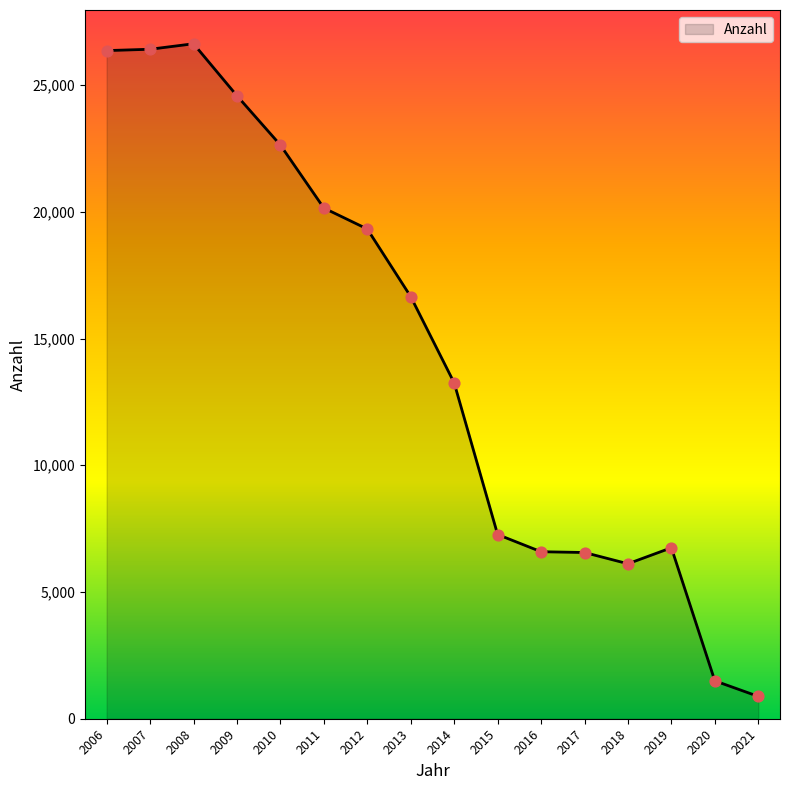

What is the ratio of the value at 2014 to the value at 2019?

2.0